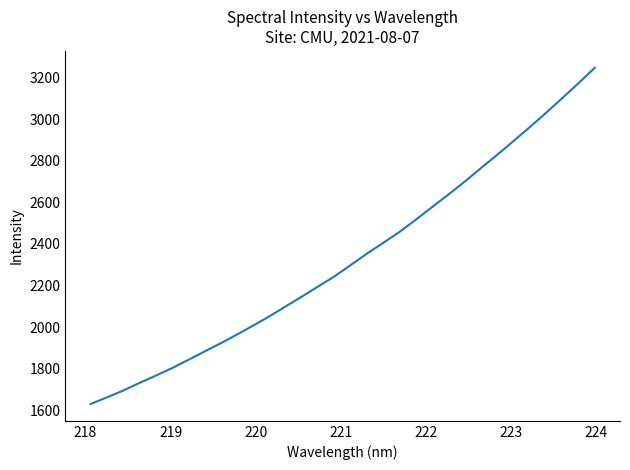

What is the minimum value shown in the chart?

1629.6